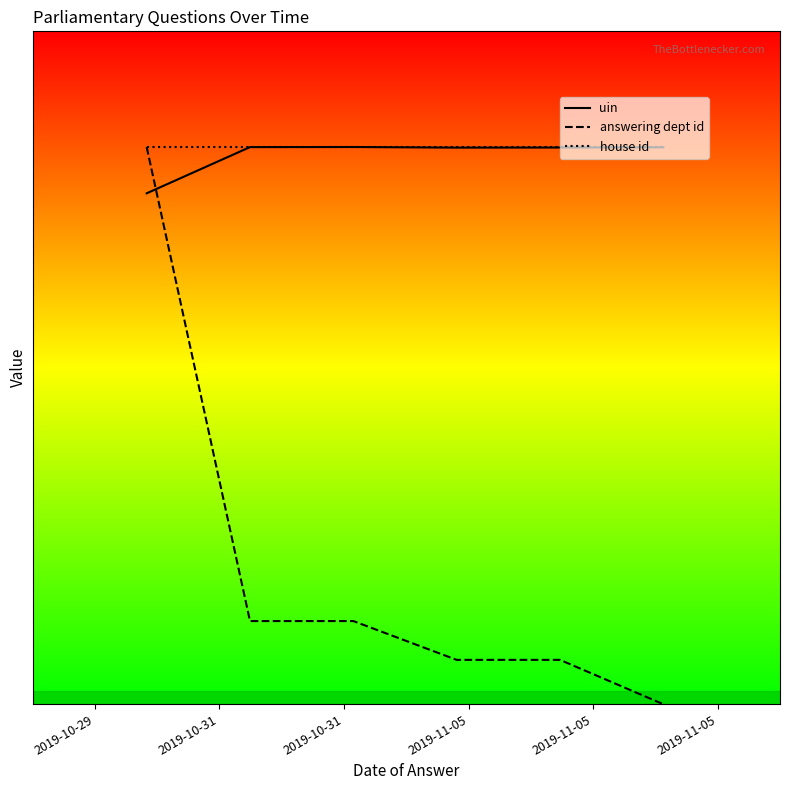

Which series has the largest total across all categories?

house id